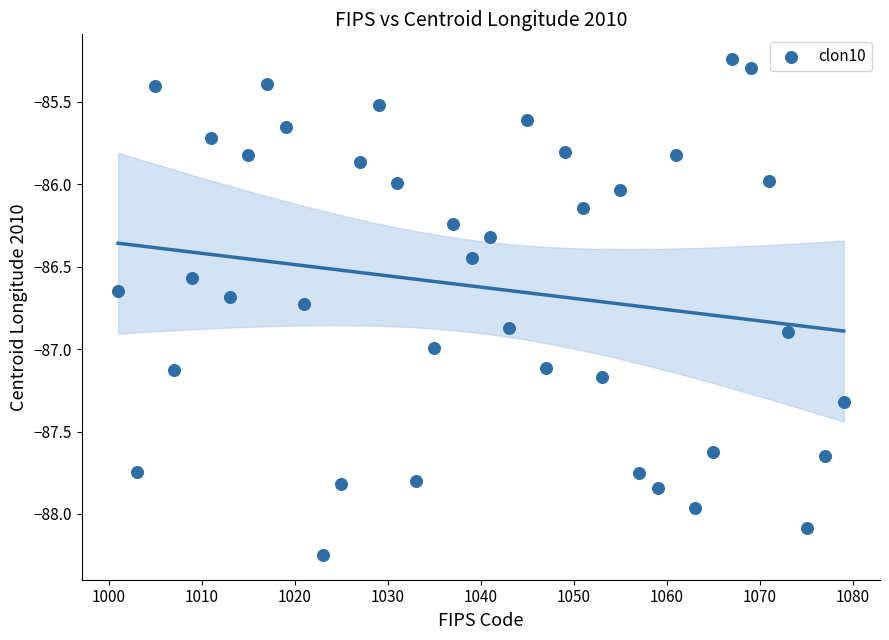

What is the range of X values (max minus min)?

78.0